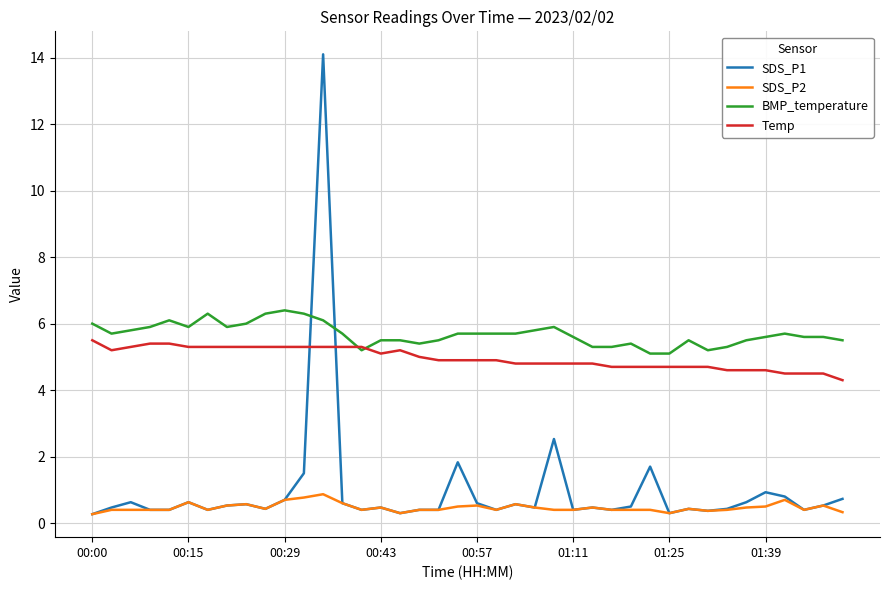

Which series ends up on top after the final intersection of BMP_temperature and SDS_P1?

BMP_temperature